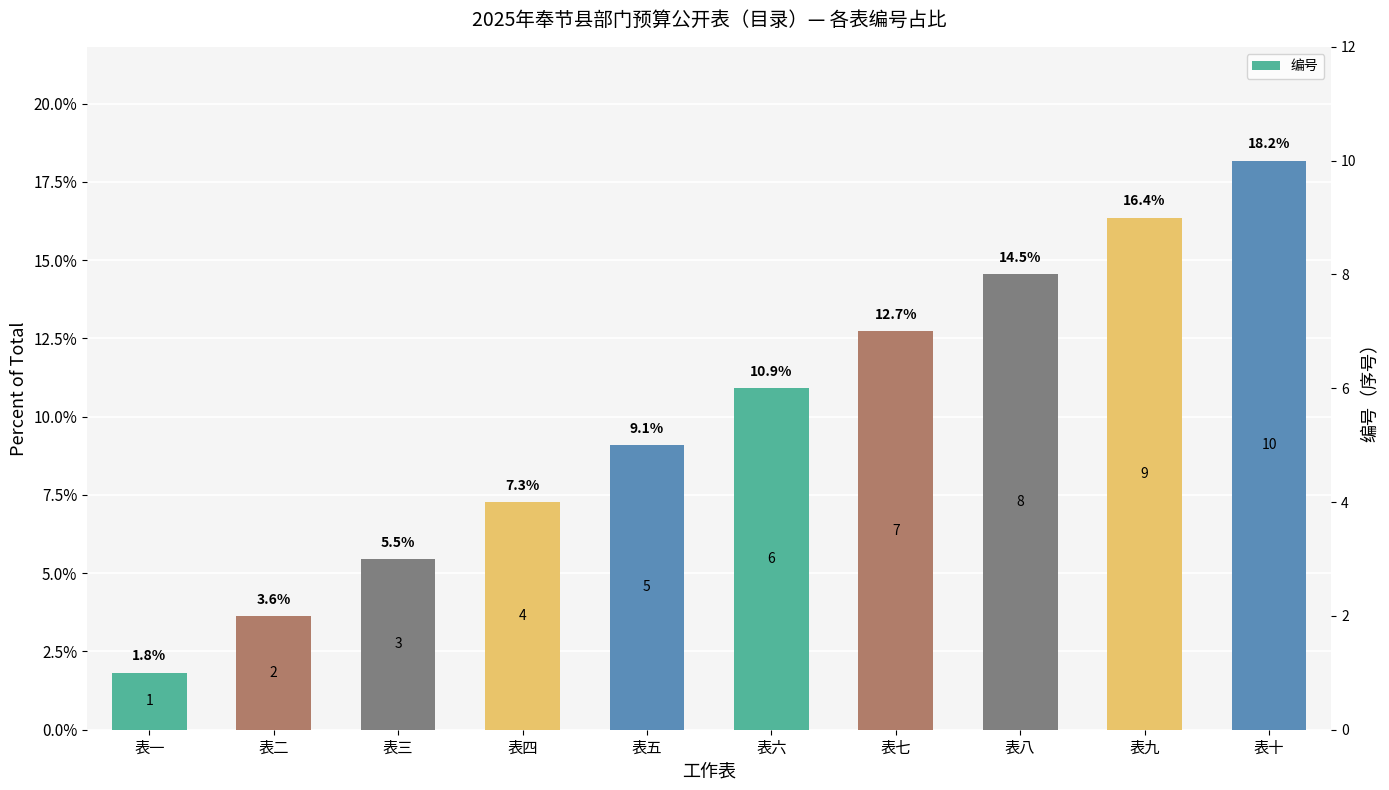

True or false: the data shows 16.4 at 表九.

True